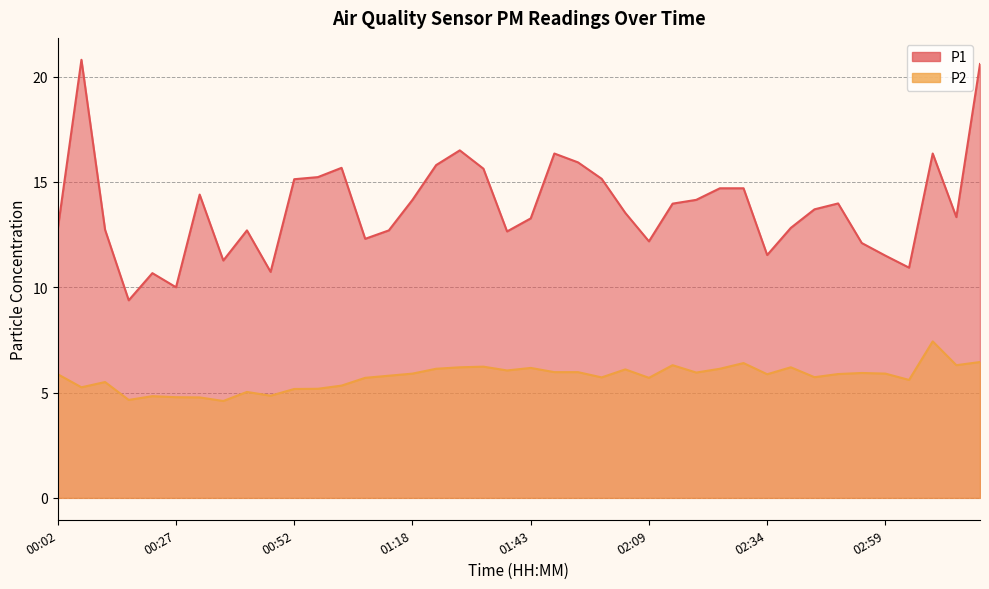

Which series has the largest total across all categories?

P1